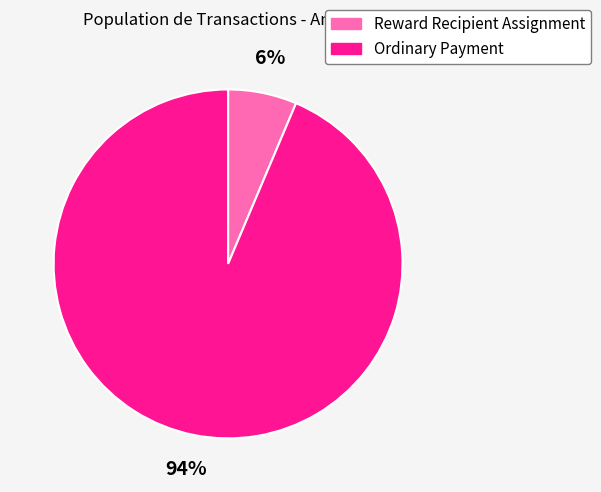

What is the majority slice?

Ordinary Payment